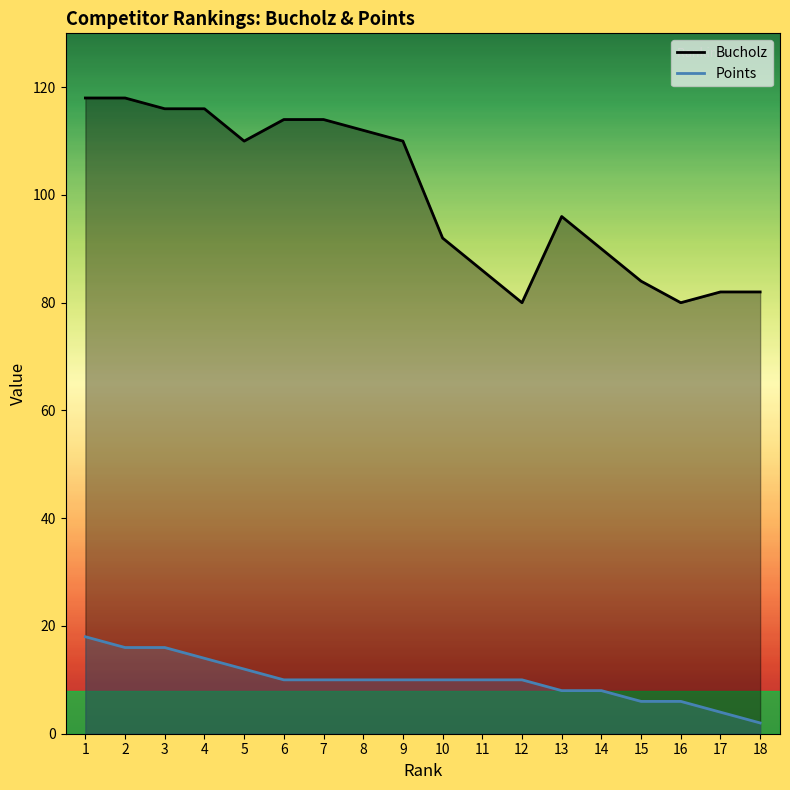

How many data points in Points are above 10?

5